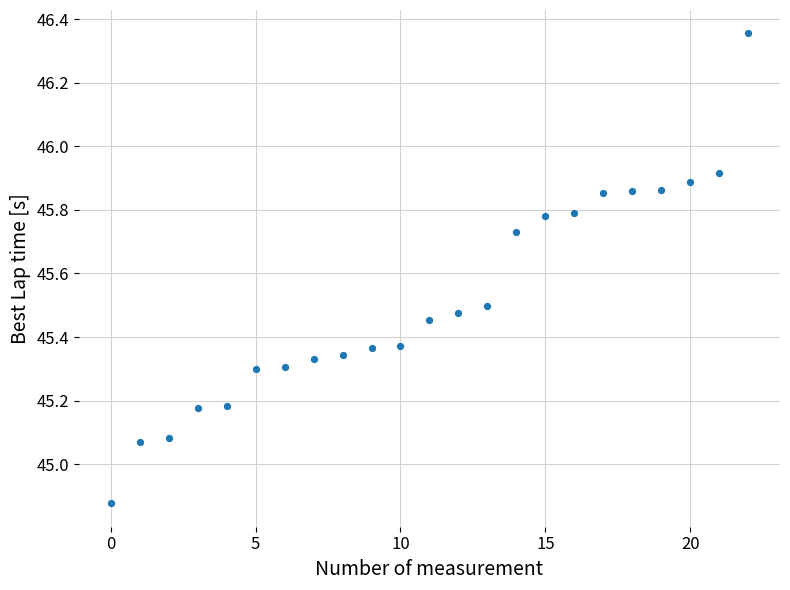

What is the range of Y values (max minus min)?

1.5